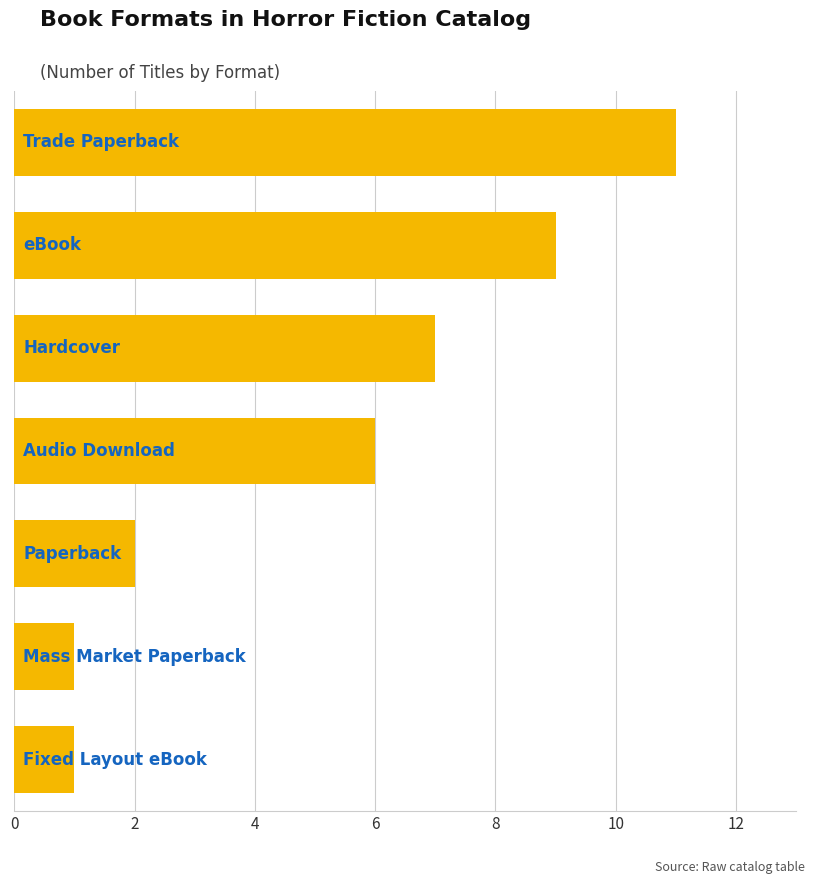

What is the greatest value displayed?

11